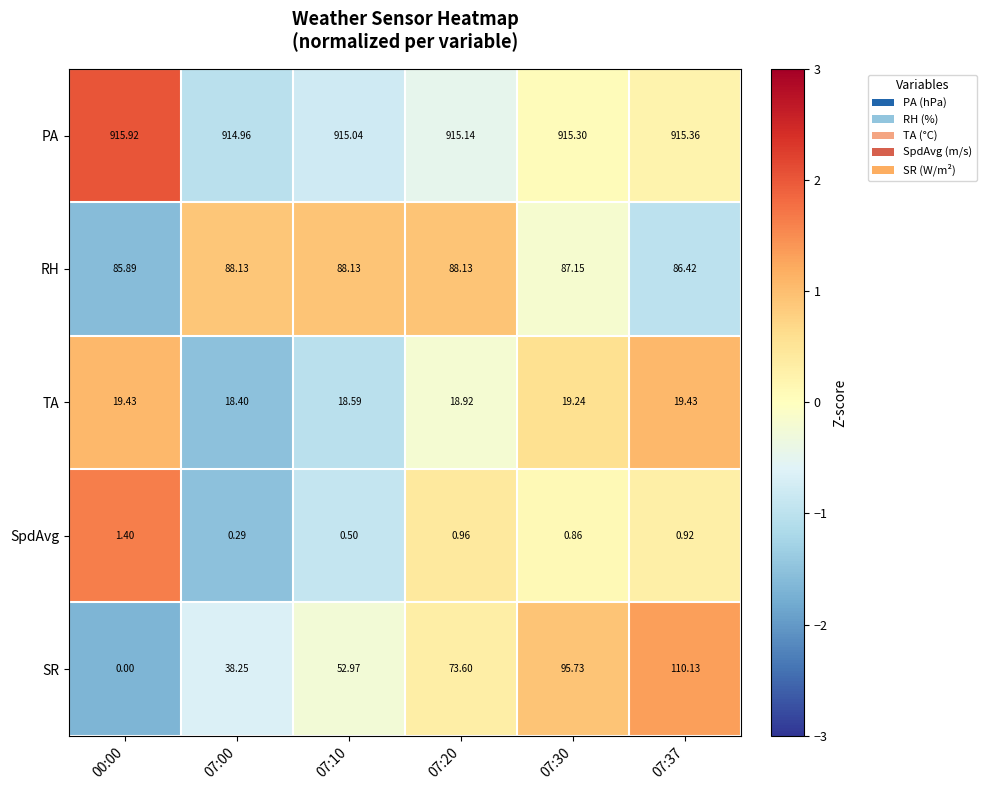

Rank the series by their maximum value, from highest to lowest.

PA, SR, RH, TA, SpdAvg